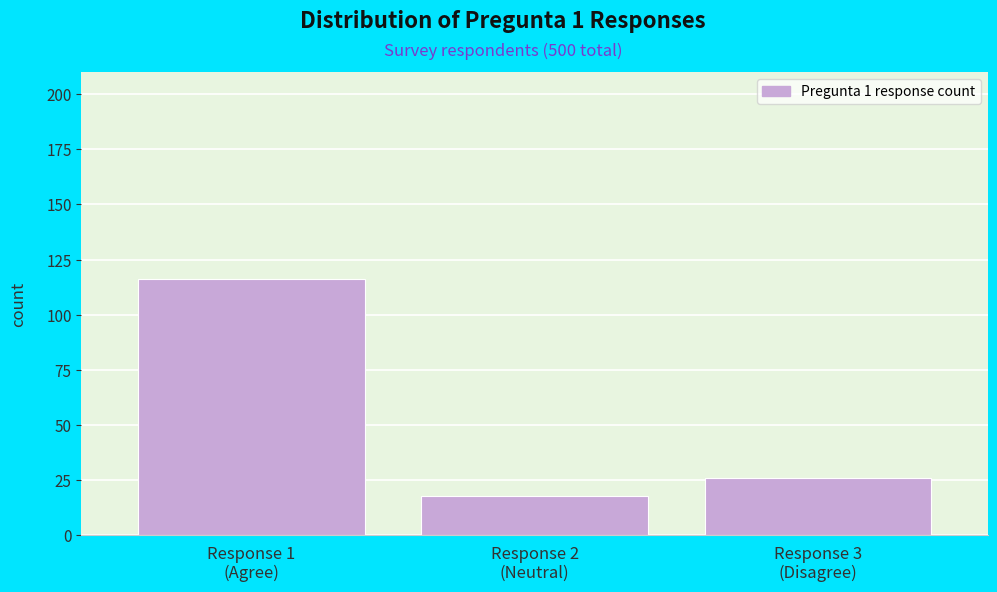

Reading left to right, list all the values displayed in this chart.

116	18	26